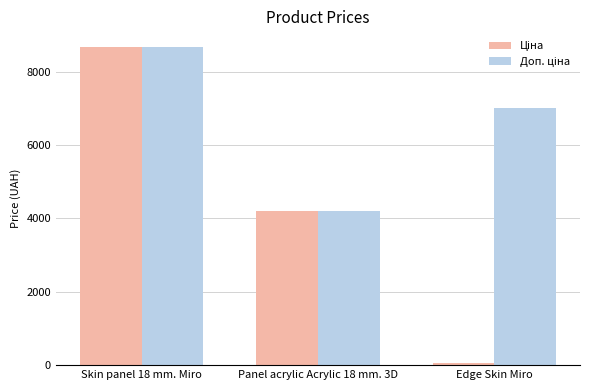

At how many categories does at least one series exceed 3426?

3